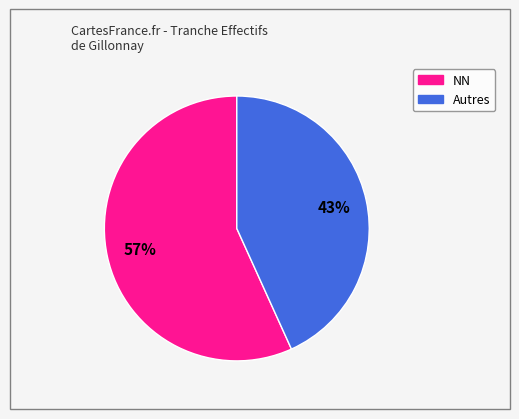

Does any single category account for the majority?

Yes